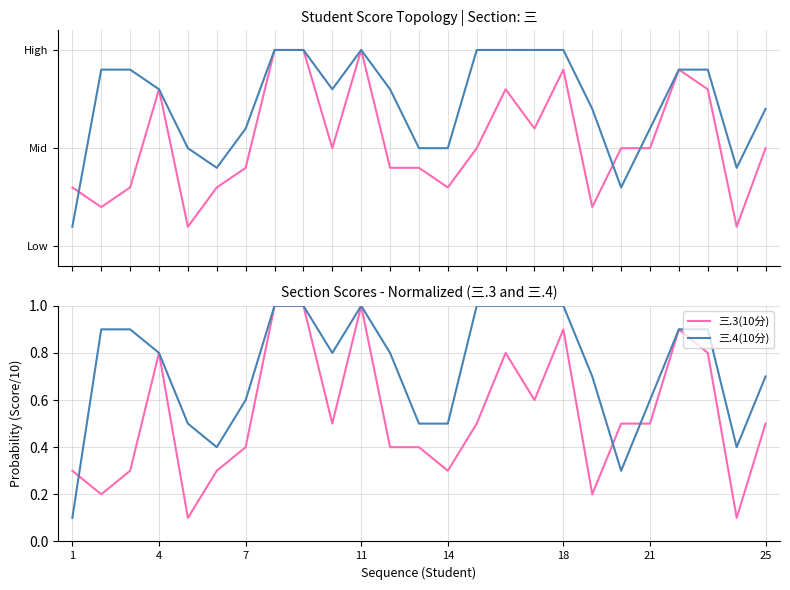

Does the chart display data point markers on the line(s)?

No